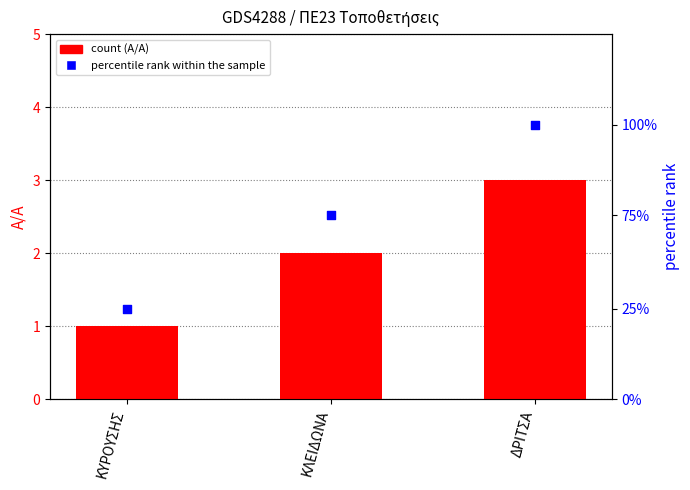

Which series has the largest total across all categories?

percentile rank within the sample